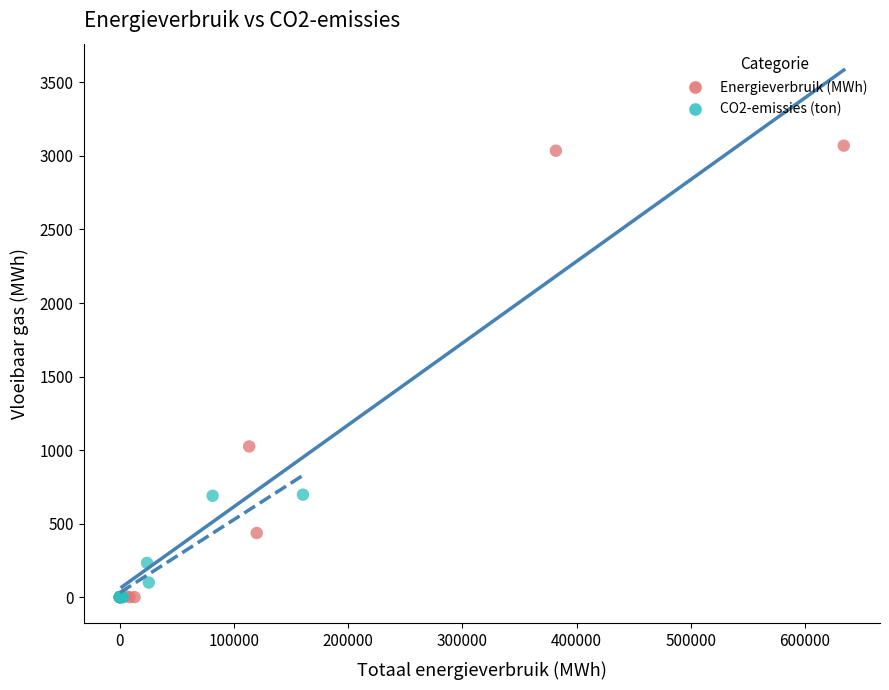

Which series reaches the maximum Y coordinate?

Energieverbruik (MWh)